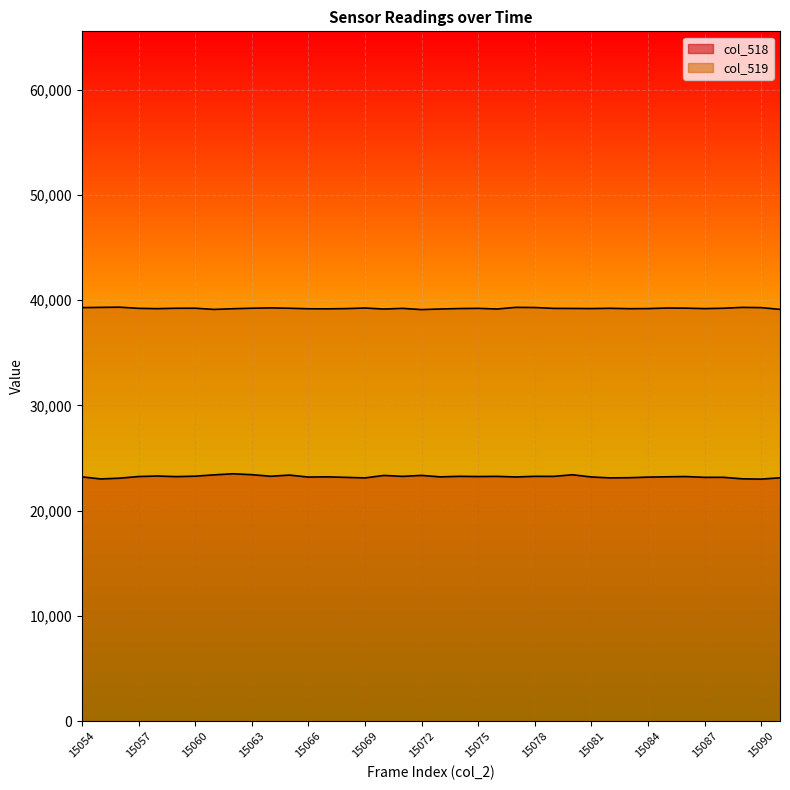

The col_518 series shows 23414 at 15080. True or false?

True